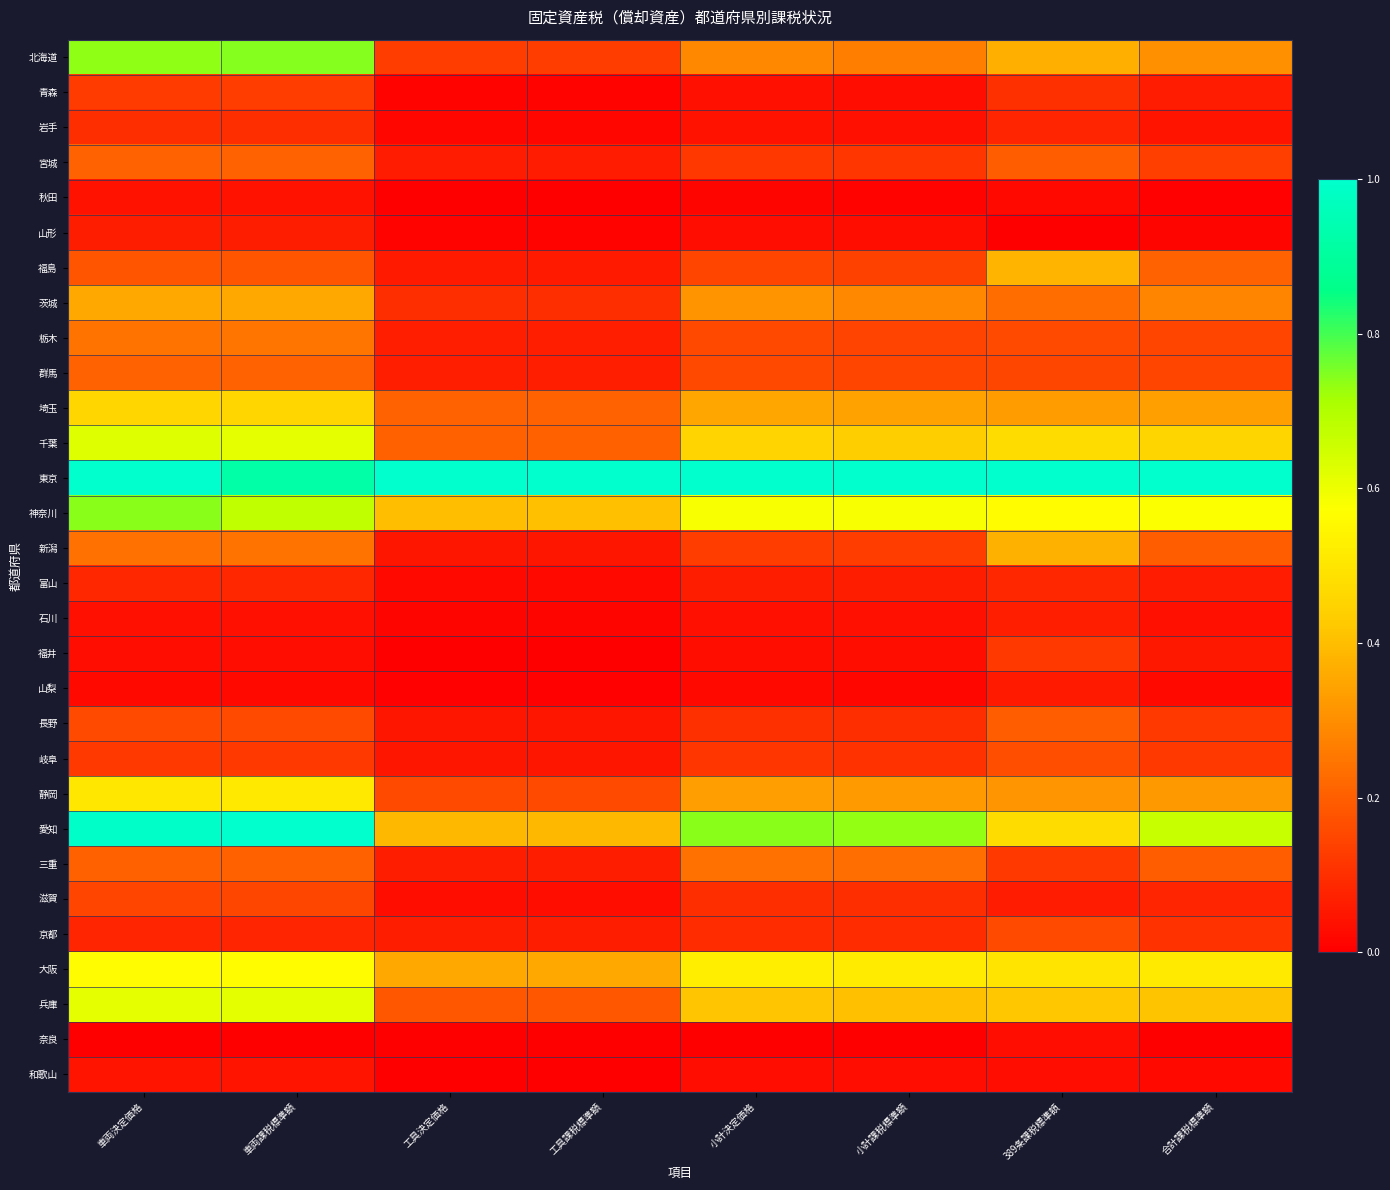

At 工具決定価格, list the series in order from largest to smallest.

東京, 神奈川, 愛知, 大阪, 埼玉, 千葉, 兵庫, 静岡, 北海道, 茨城, 栃木, 群馬, 京都, 三重, 宮城, 福島, 岐阜, 新潟, 長野, 滋賀, 富山, 岩手, 石川, 山形, 青森, 山梨, 奈良, 秋田, 福井, 和歌山